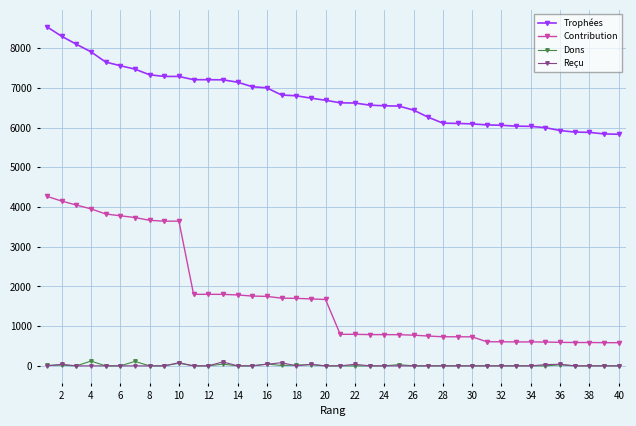

What is the difference between the maximum and minimum values in the Dons series?

120